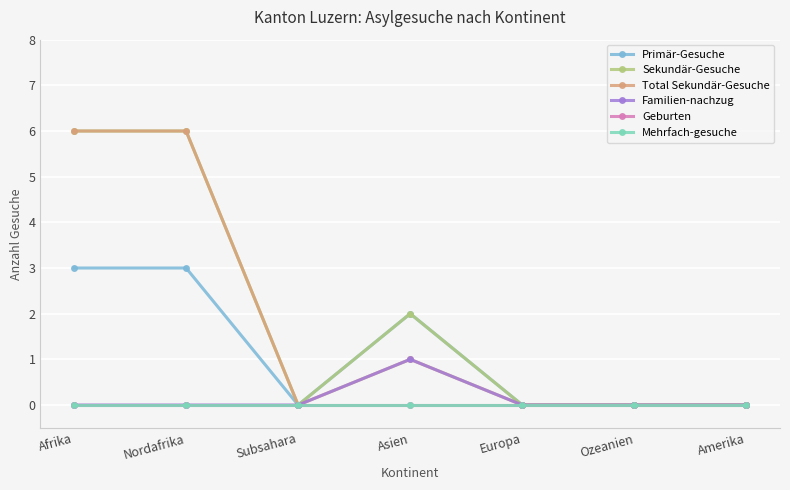

The value of Total Sekundär-Gesuche at Subsahara is 0. True or false?

True